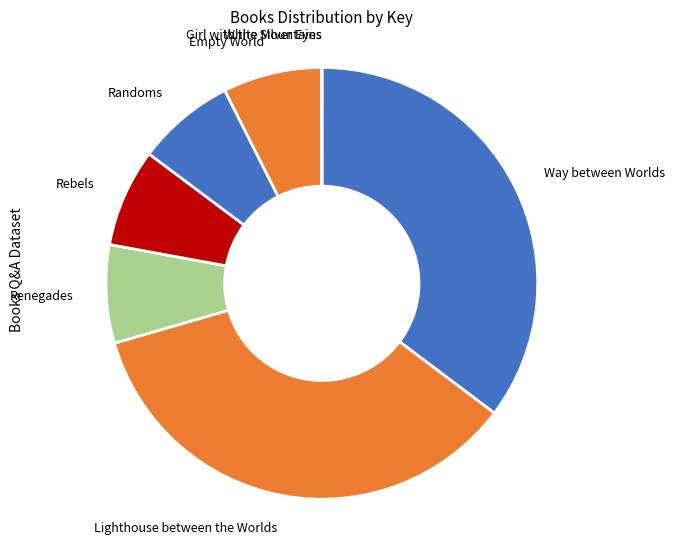

The Empty World slice represents 7% of the pie. True or false?

True